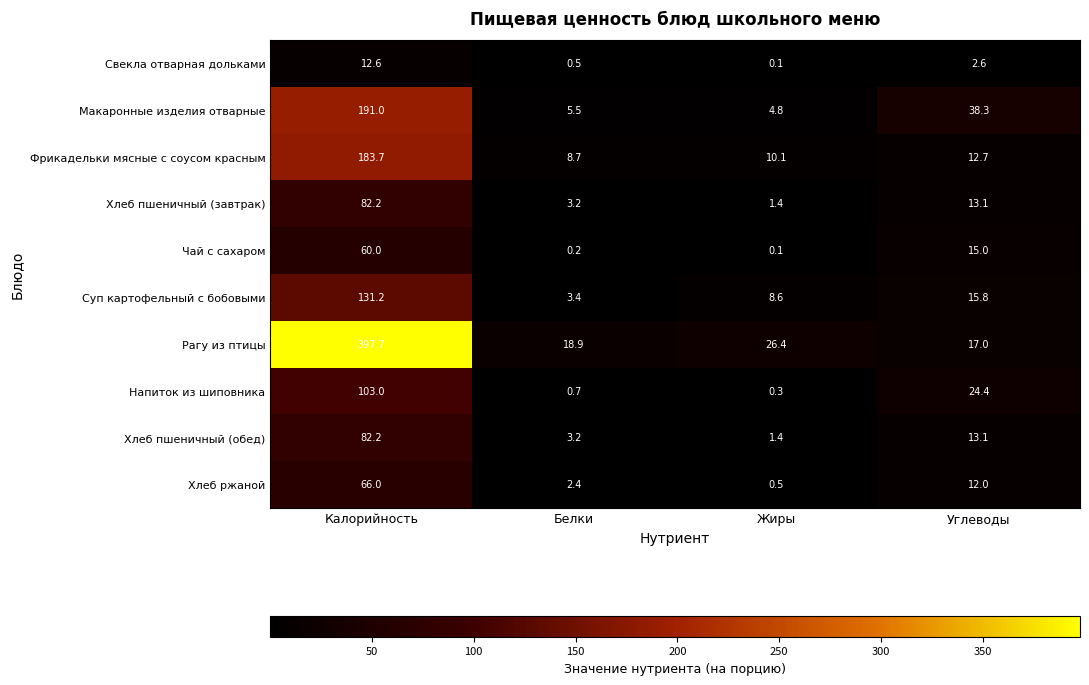

Which label corresponds to the largest value in the chart?

Калорийность